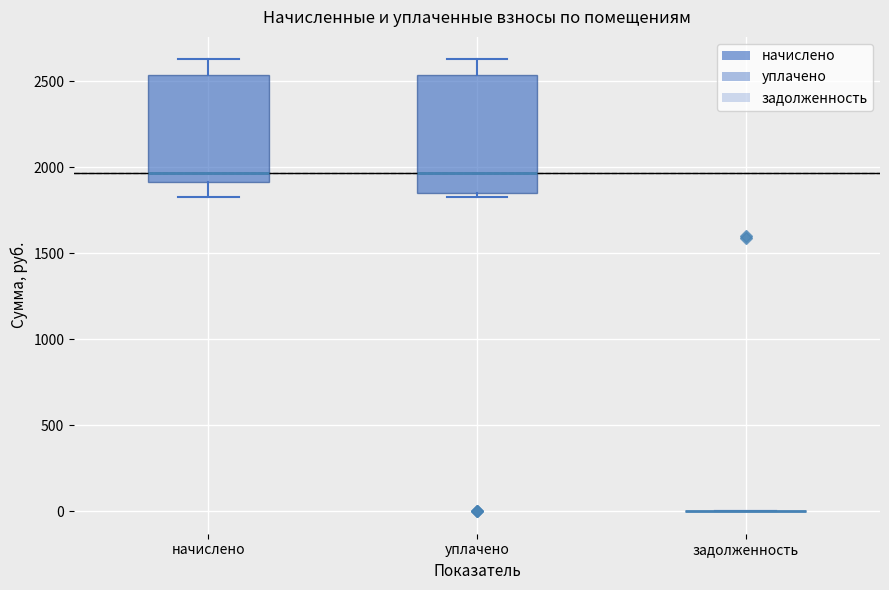

Reading left to right, transcribe this box plot: for each box, give where its median line is, the range the box spans, and where its two whiskers end, as read against the y-axis. The values are not printed on the chart, so give them approximately, as read against the axis.

начислено: median 1950, box 1900 to 2550, whiskers 1850 to 2650
уплачено: median 1950, box 1850 to 2550, whiskers 1850 (just below the box's lower edge) to 2650
задолженность: box collapsed to a line at 0, whiskers 0 to 0